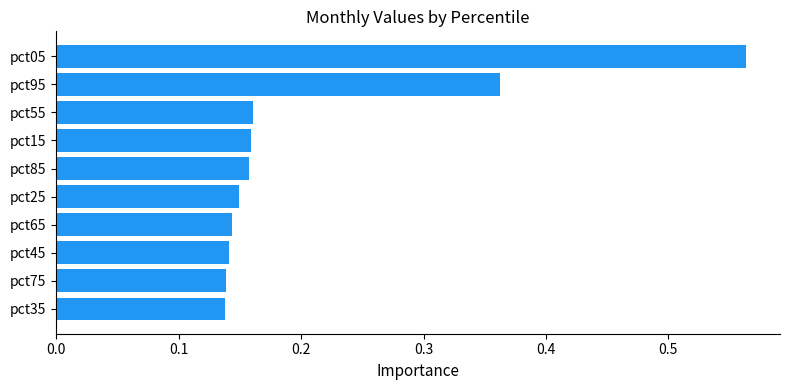

The chart shows a value of 0.2 at pct45. True or false?

False